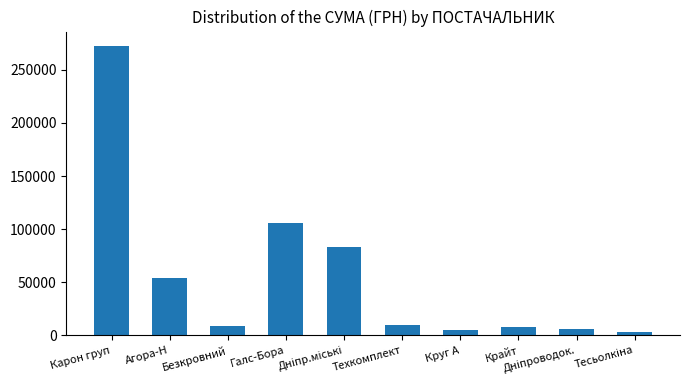

What is the difference between the second highest and second lowest values?

101345.1